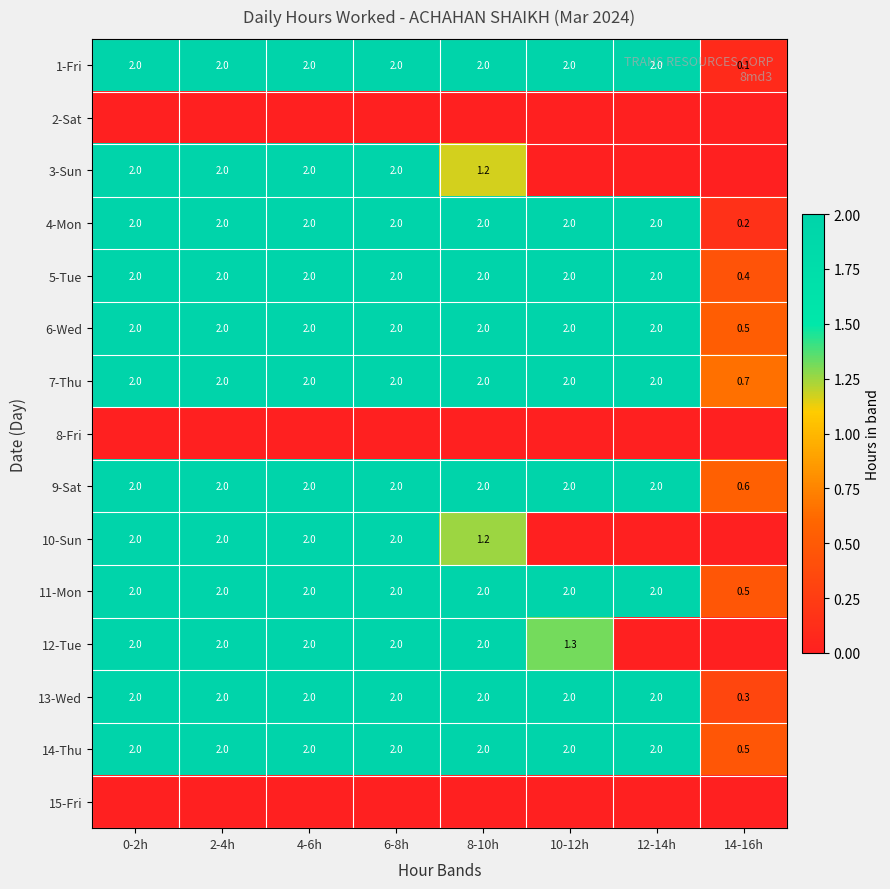

True or false: 1-Fri has a value of 2.0 at 6-8h.

True